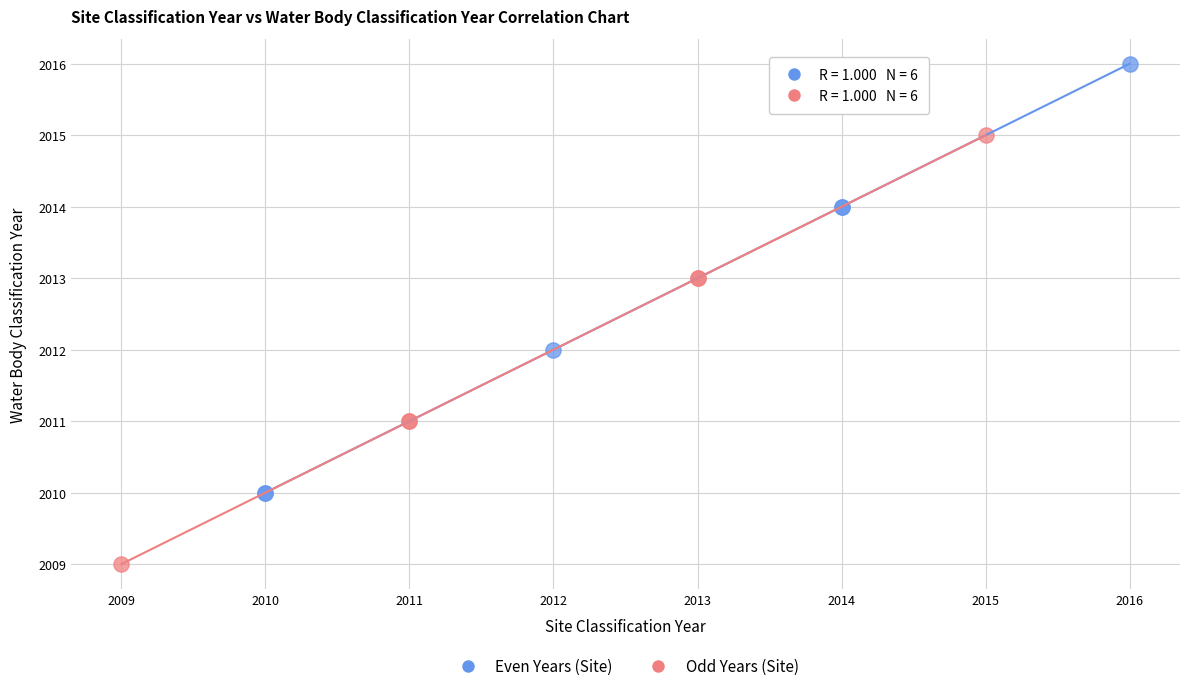

Which series reaches the maximum Y coordinate?

Even Years (Site)